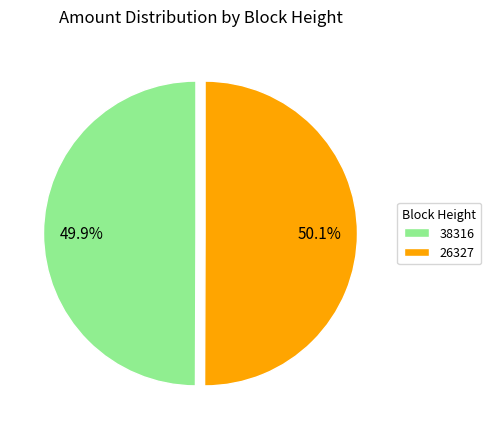

Is the sum of 38316 and 26327 greater than half?

Yes